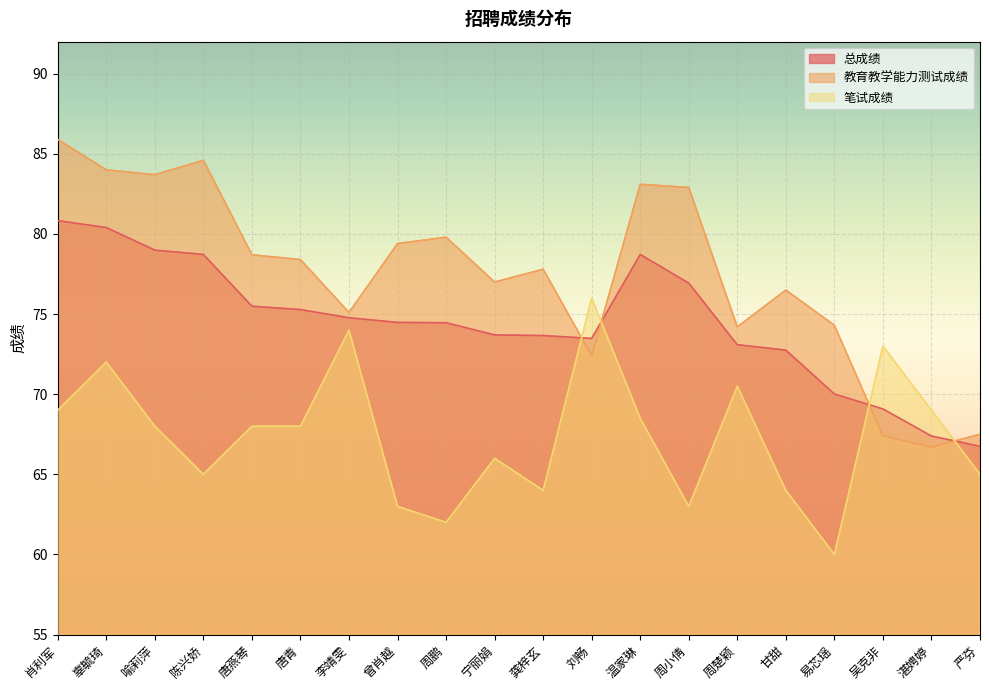

What is the difference between the maximum and second lowest values in the 教育教学能力测试成绩 series?

18.5